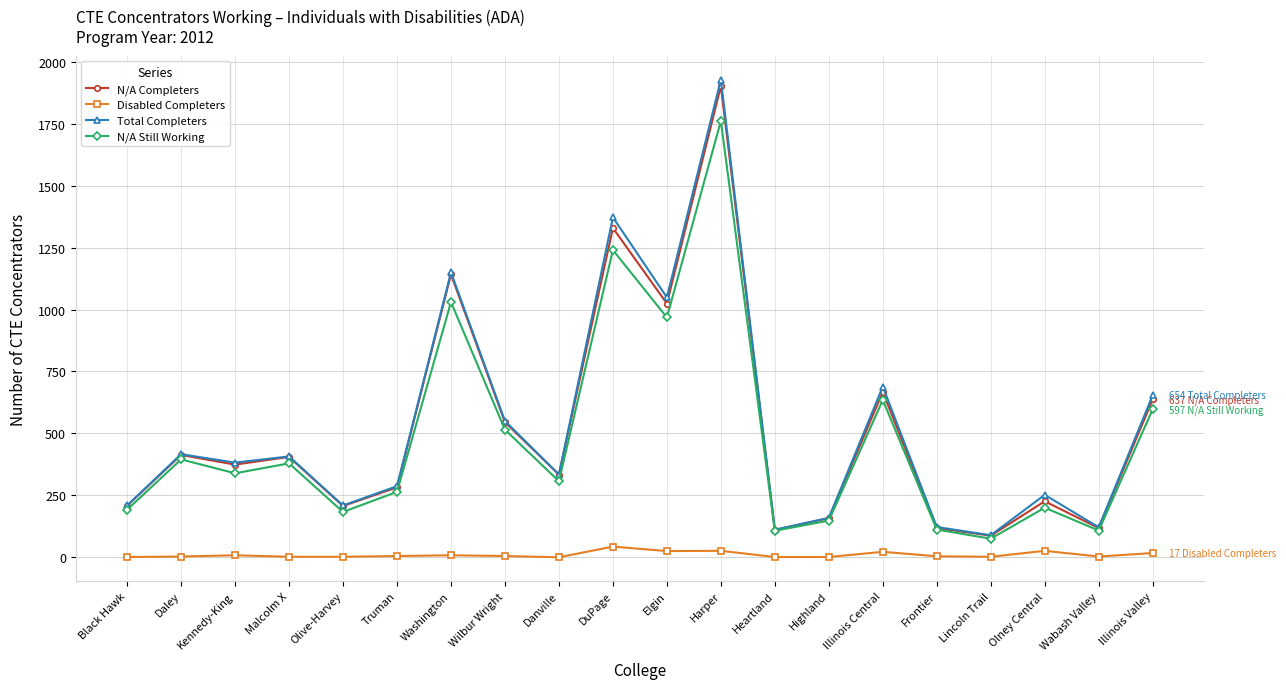

The value of N/A Still Working at Harper is 1761. True or false?

True